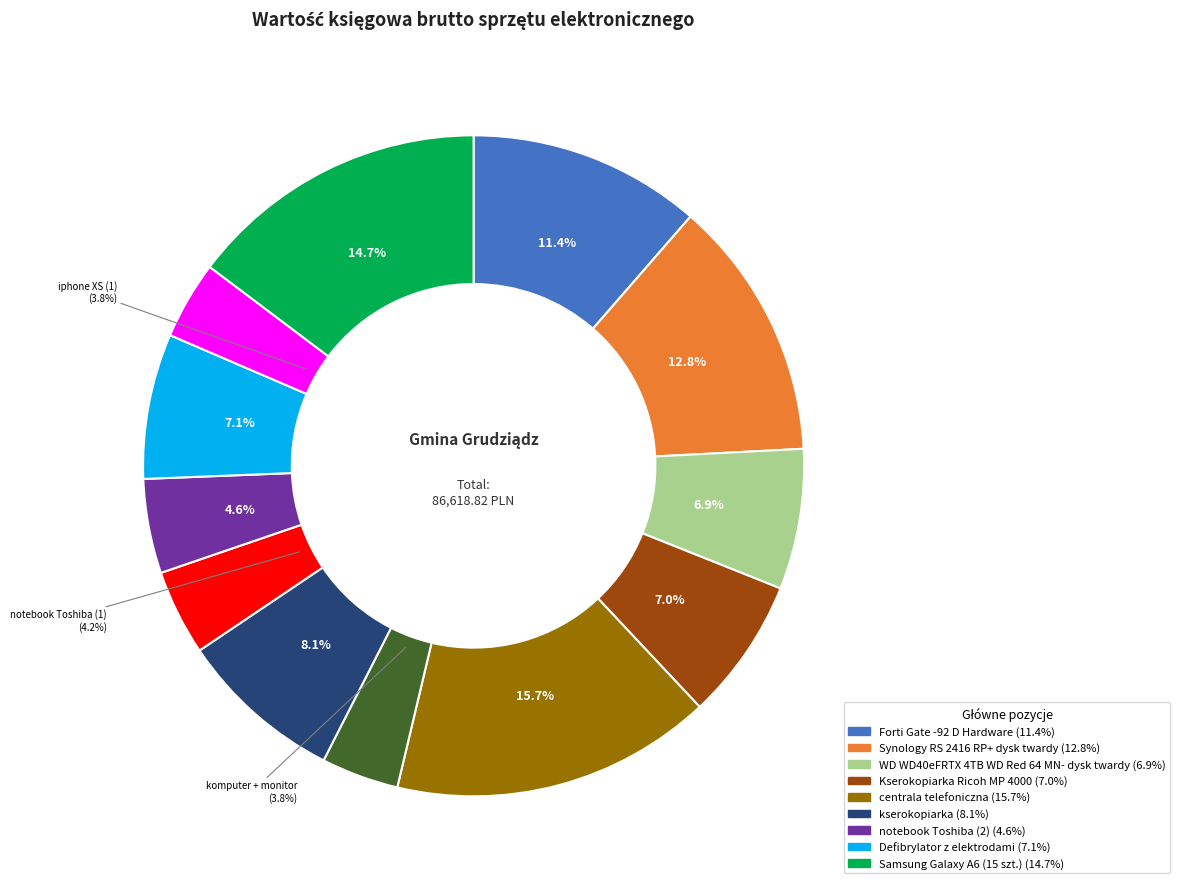

Does any single category account for the majority?

No